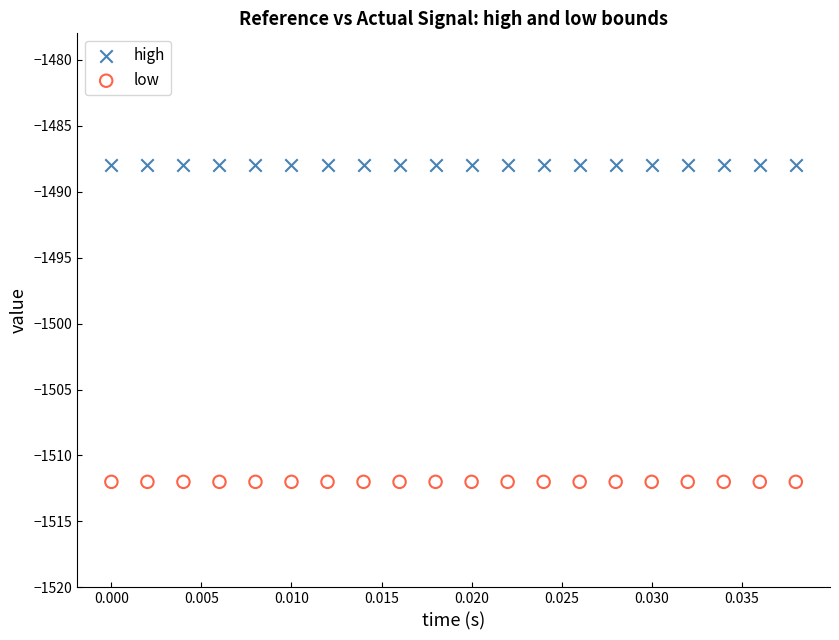

Which series reaches the maximum Y coordinate?

high